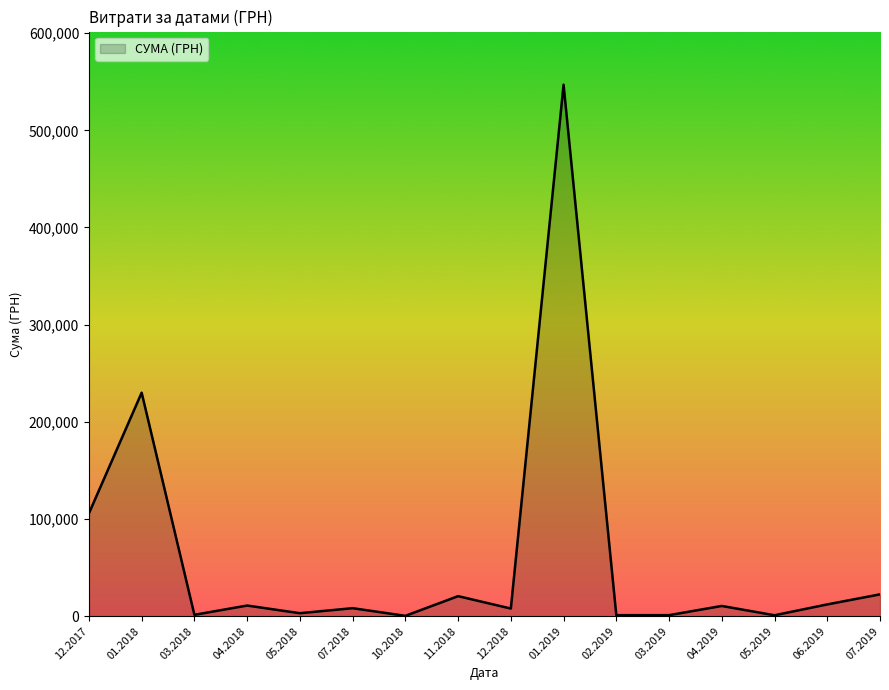

What is the difference between the values at 12.2017 and 07.2019?

83321.1